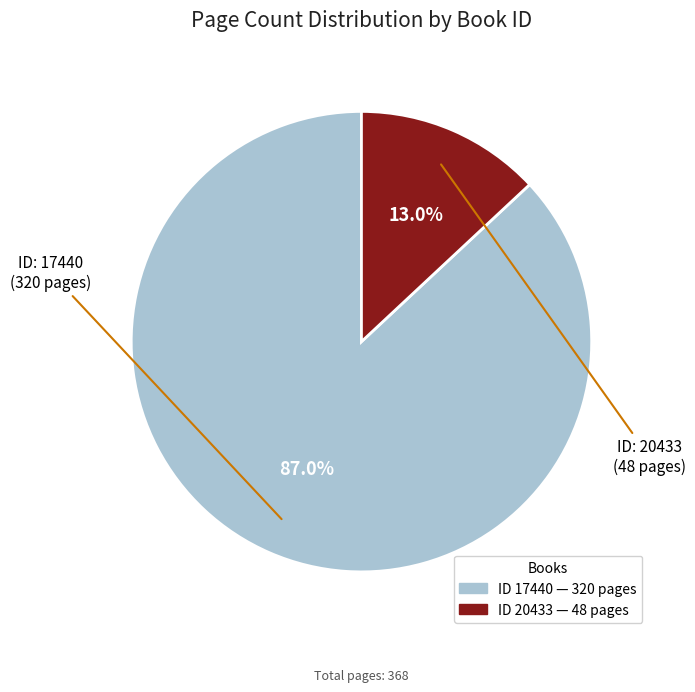

Is there a majority slice in this chart?

Yes